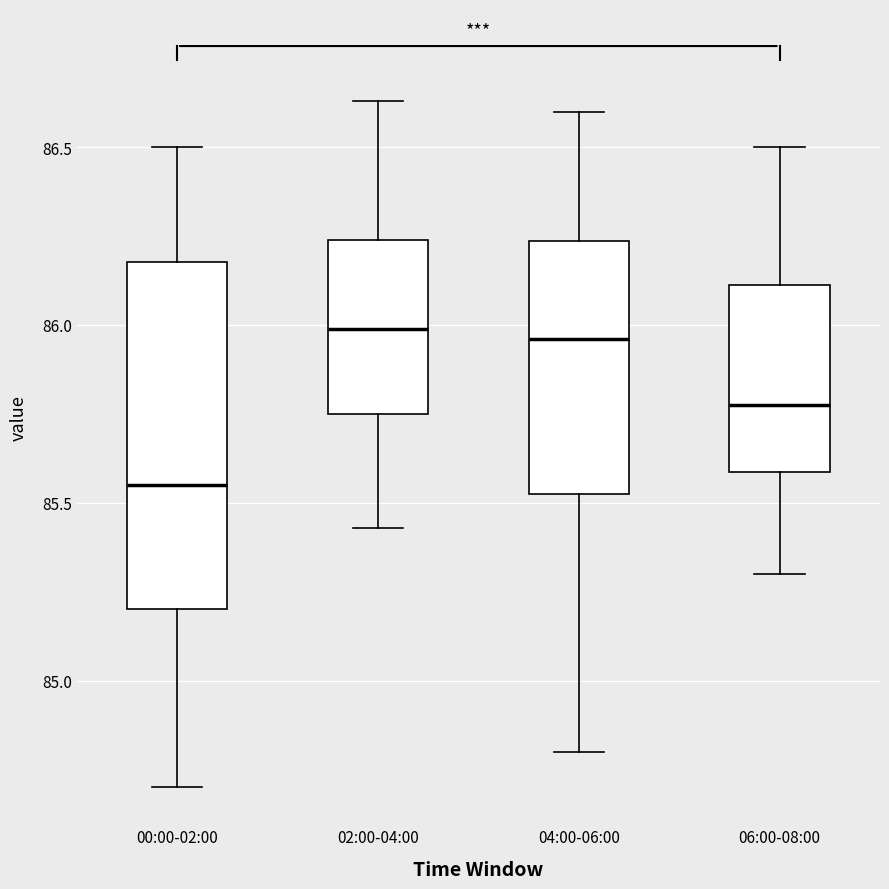

Where is the upper edge of the box for 06:00-08:00 on the y-axis? The values are not printed on the chart, so give them approximately, as read against the axis.

86.10